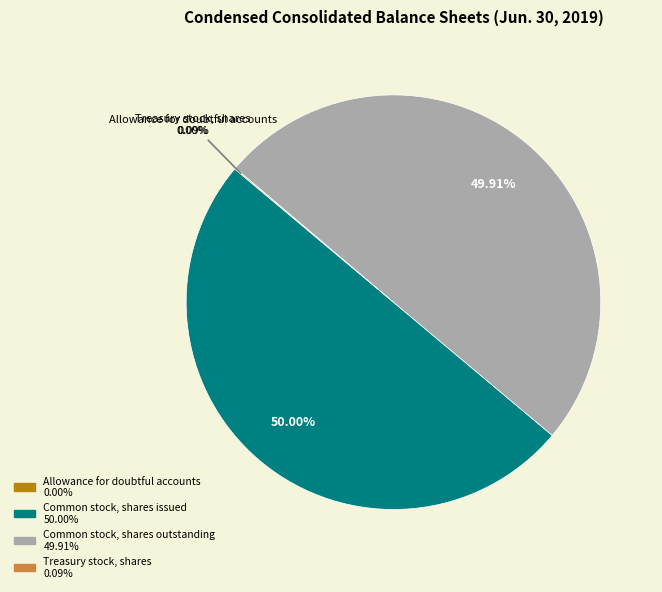

Does any single category account for the majority?

No